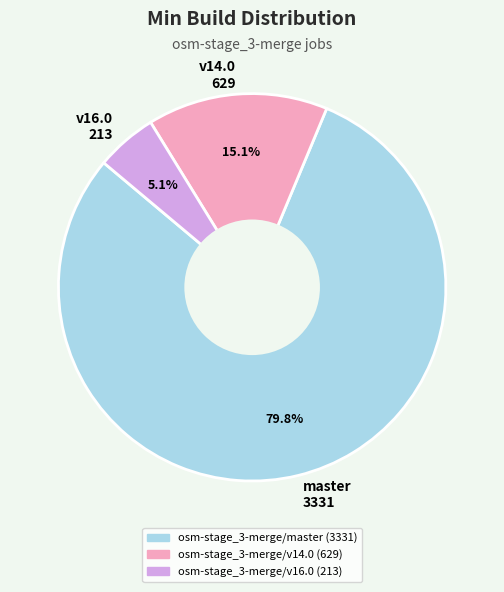

How many slices are in this pie chart?

3